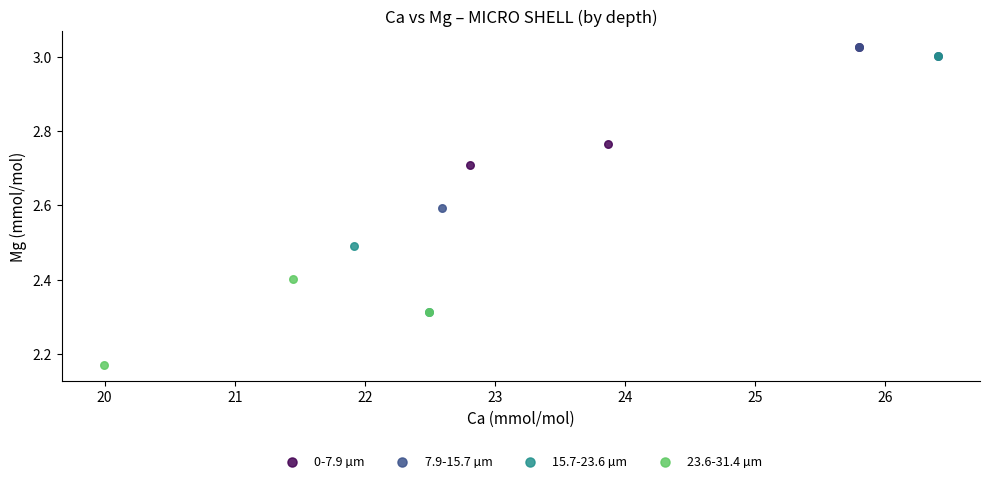

Which series has the widest spread of Y values?

15.7-23.6 µm